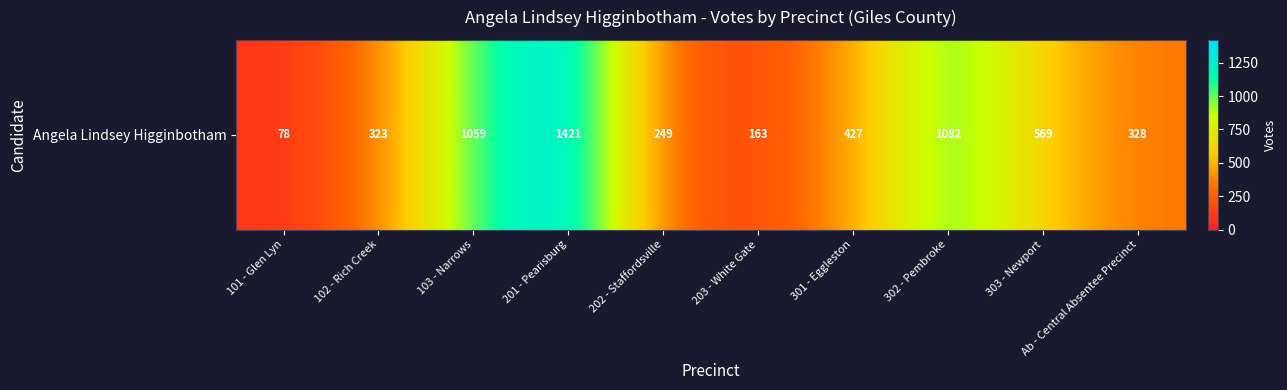

What is the approximate value at 203 - White Gate?

163